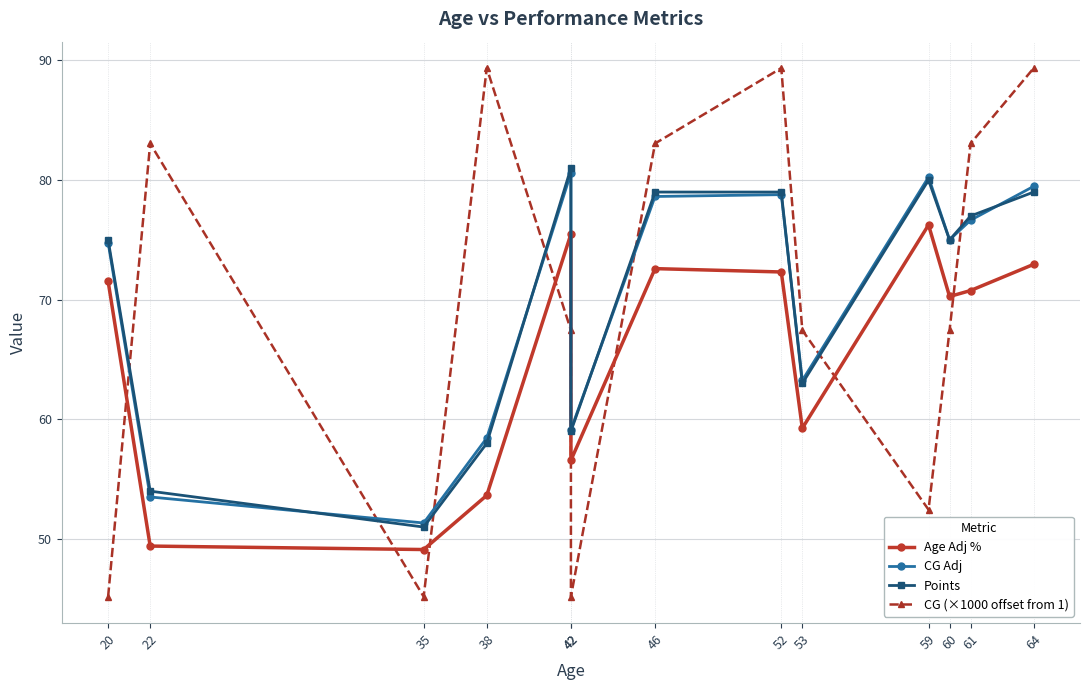

At how many categories does at least one series exceed 88?

3